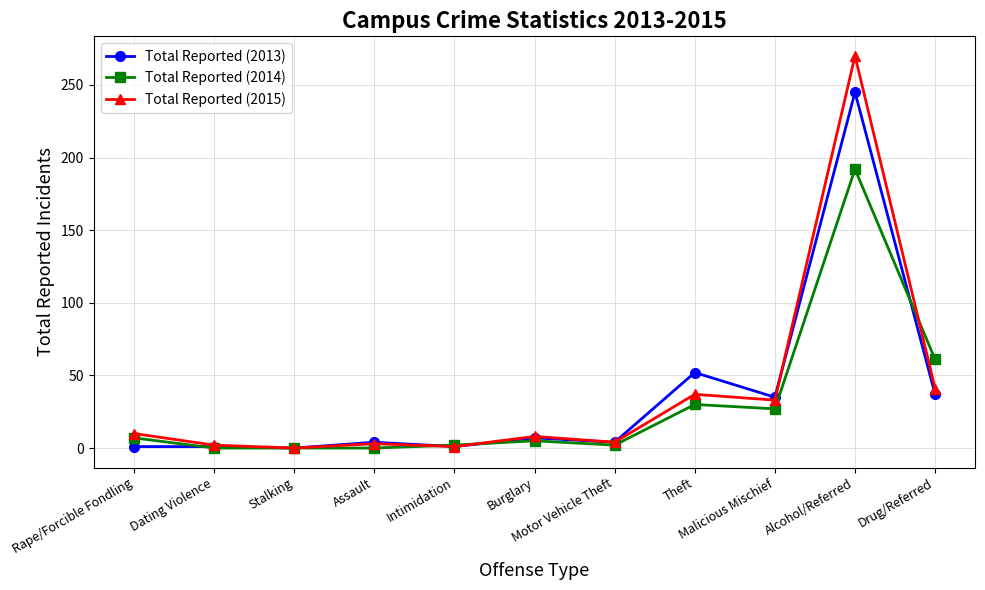

Rank the series by their maximum value, from highest to lowest.

Total Reported (2015), Total Reported (2013), Total Reported (2014)